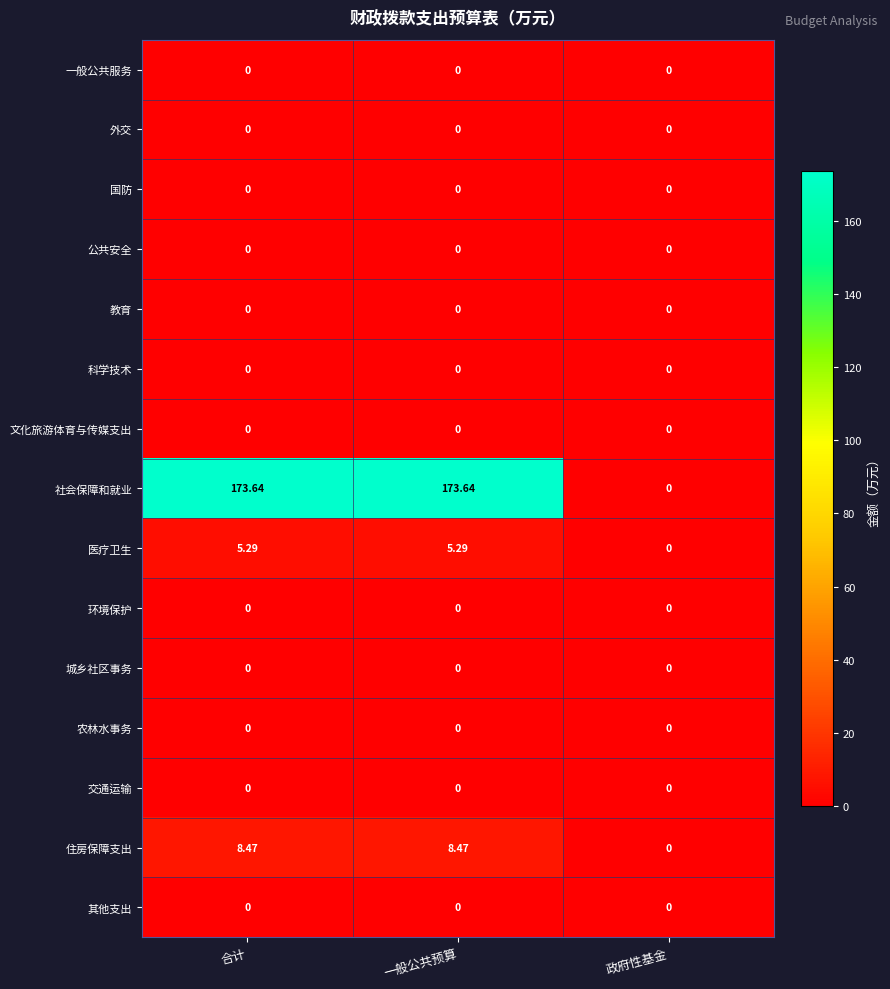

At which label does 医疗卫生 first exceed 5?

合计